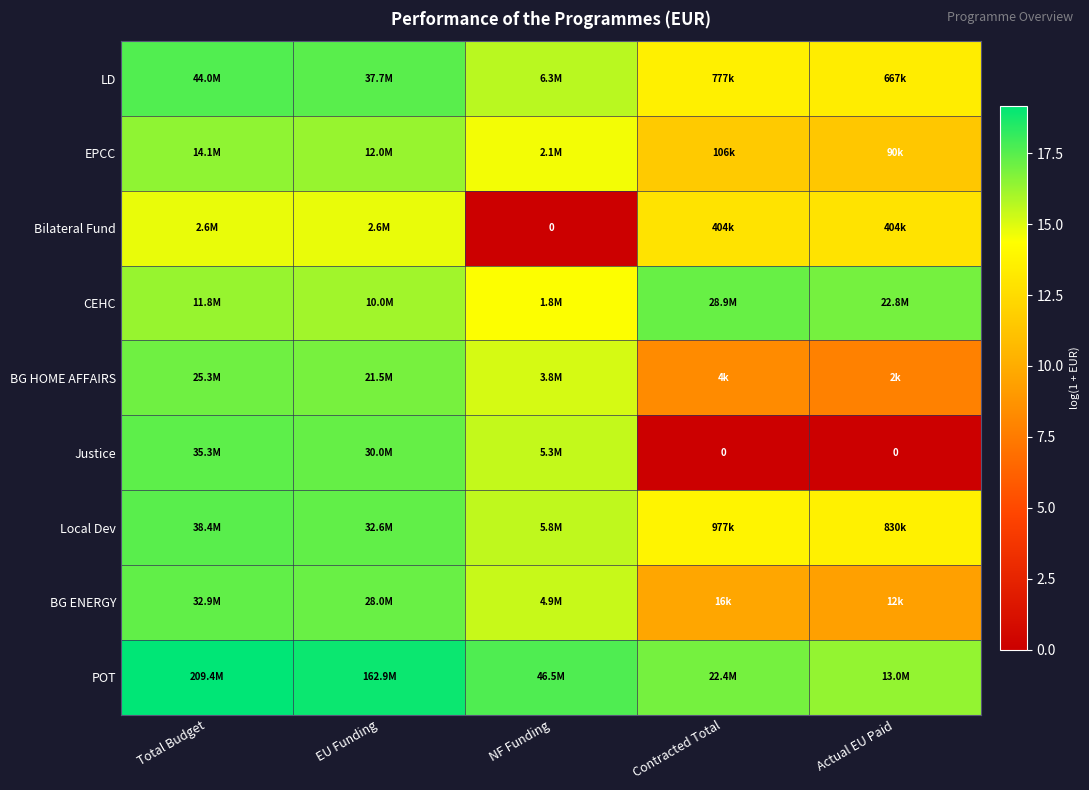

What is the difference between the maximum and minimum values in the BG HOME AFFAIRS series?

9.2